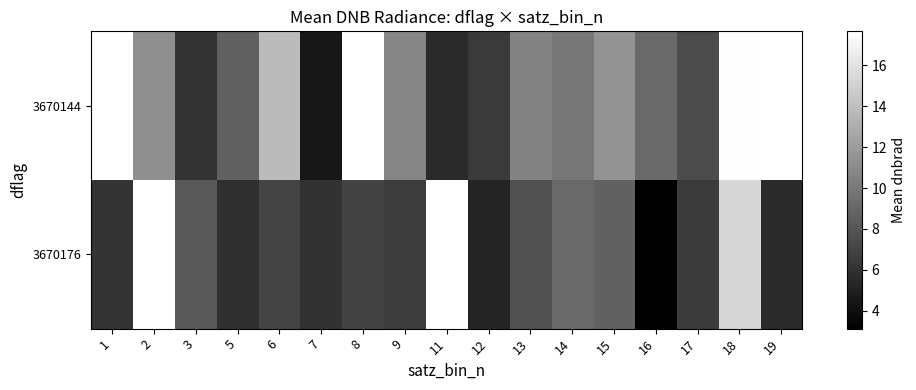

Which category has the lowest value across all series?

16